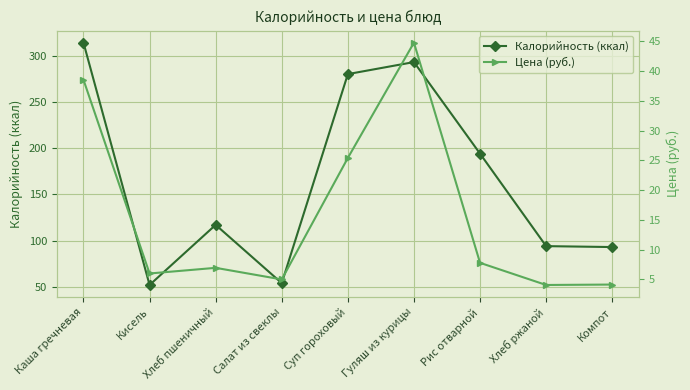

Which series has the largest range (max minus min)?

Калорийность (ккал)